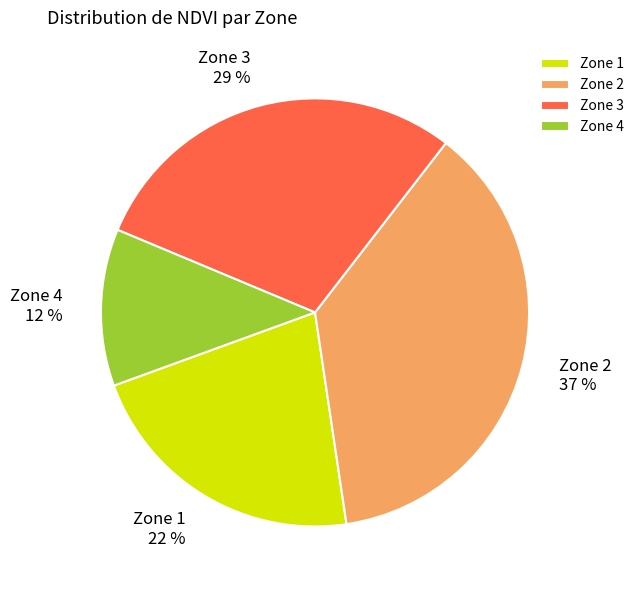

What percentage is the Zone 1 slice, to the nearest percent?

22%